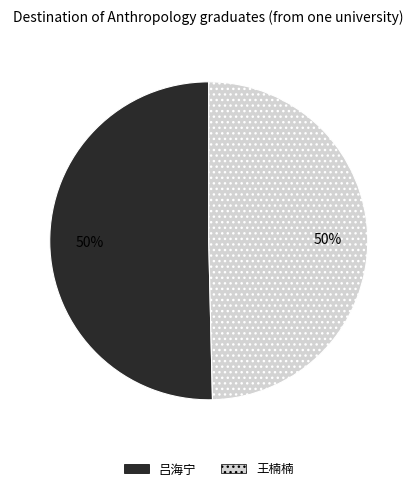

Do 吕海宁 and 王楠楠 together represent more than half of the pie?

Yes